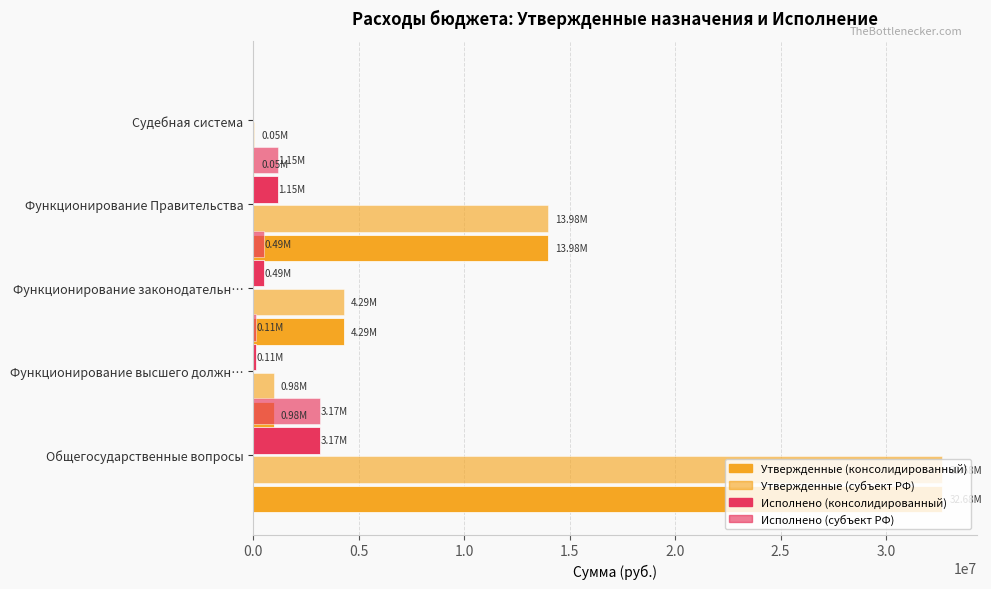

What is the lowest value of the Утвержденные (субъект РФ) series?

54200.0